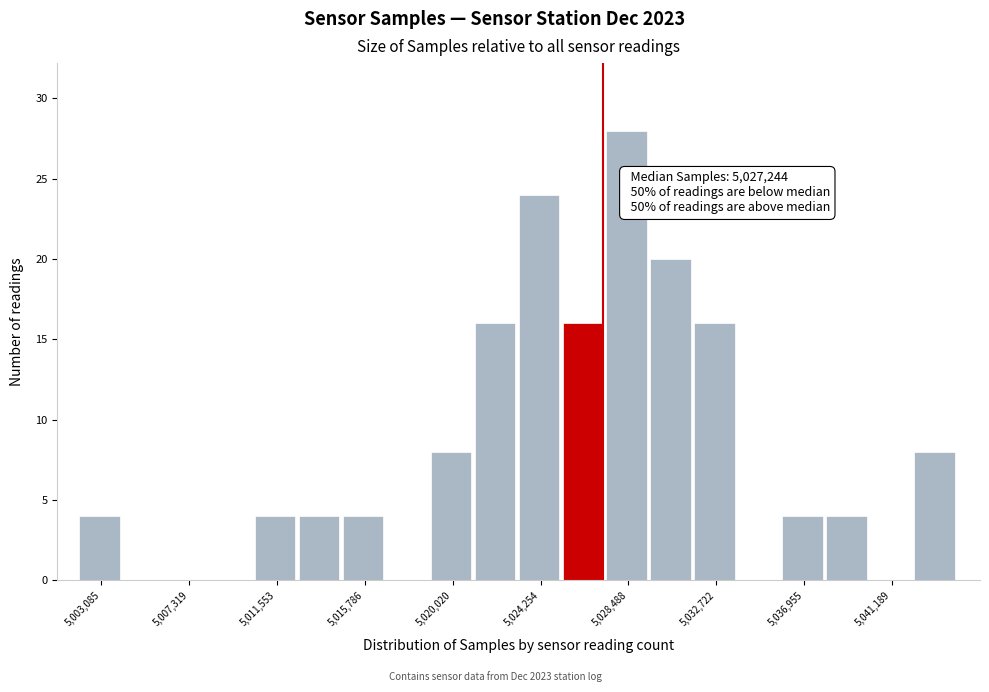

Which range on the x-axis has the tallest bar?

5027500 to 5029500